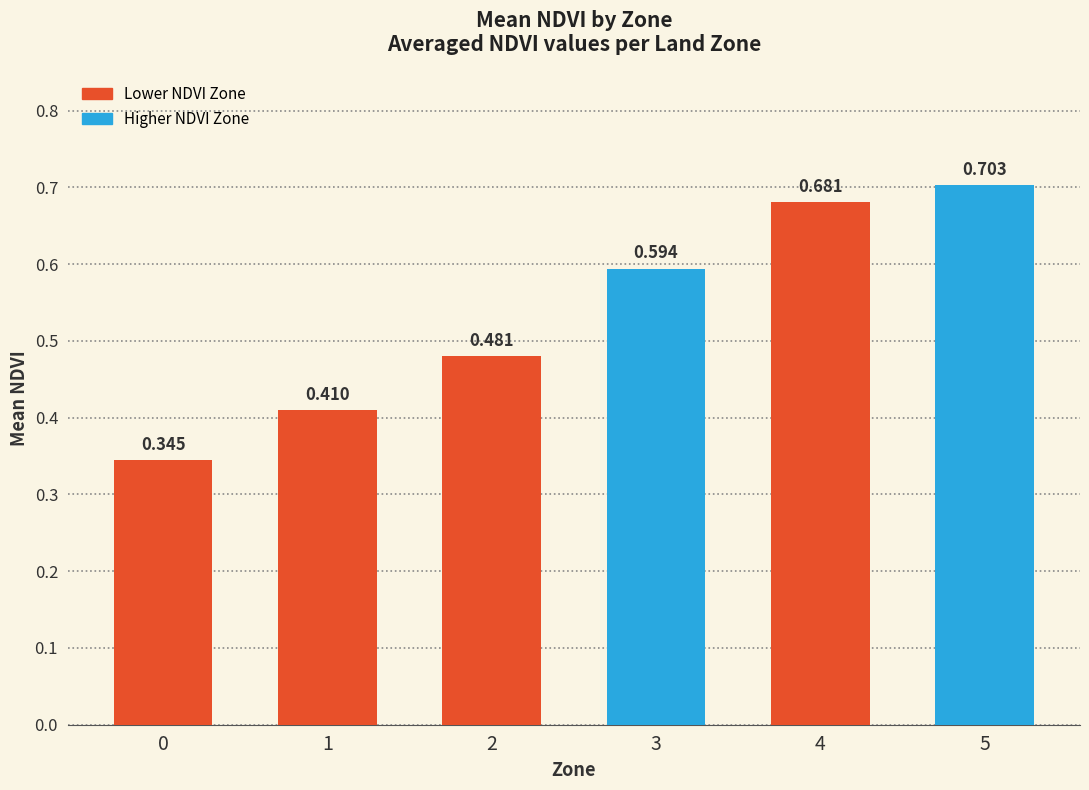

The chart shows a value of 0.1 at 2. True or false?

False